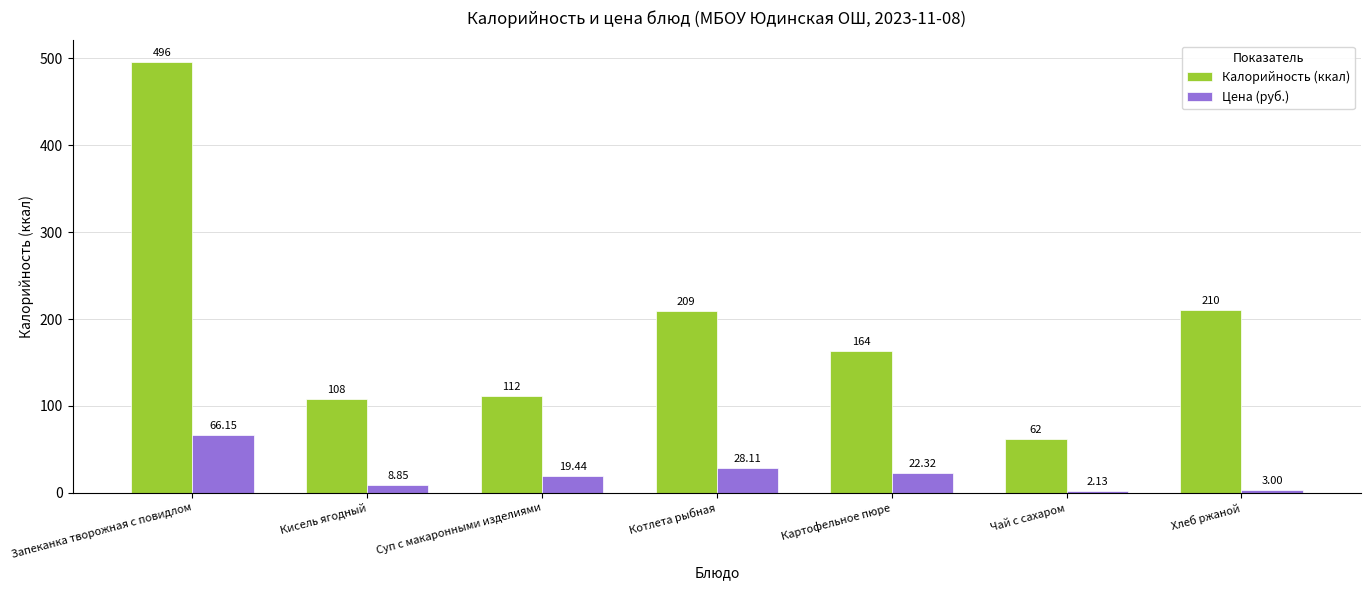

Rank the categories by Калорийность (ккал) value from highest to lowest.

Запеканка творожная с повидлом, Хлеб ржаной, Котлета рыбная, Картофельное пюре, Суп с макаронными изделиями, Кисель ягодный, Чай с сахаром